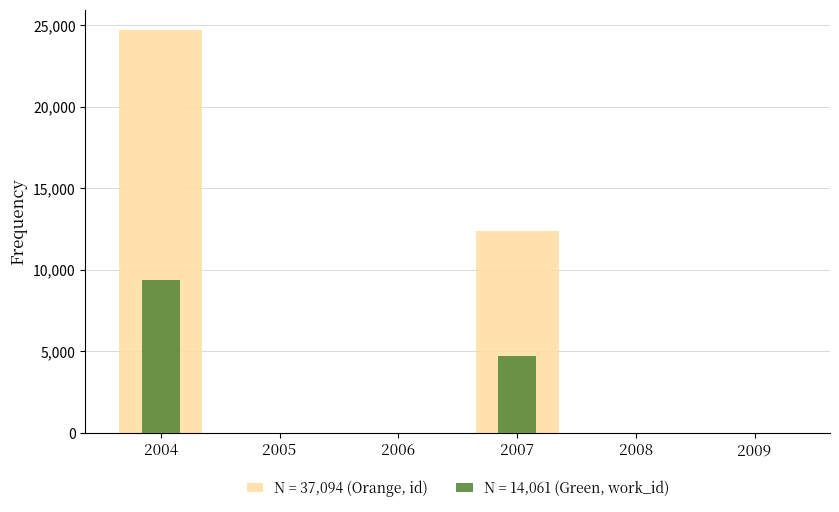

List the series in order of their peak value, lowest first.

work_id, id